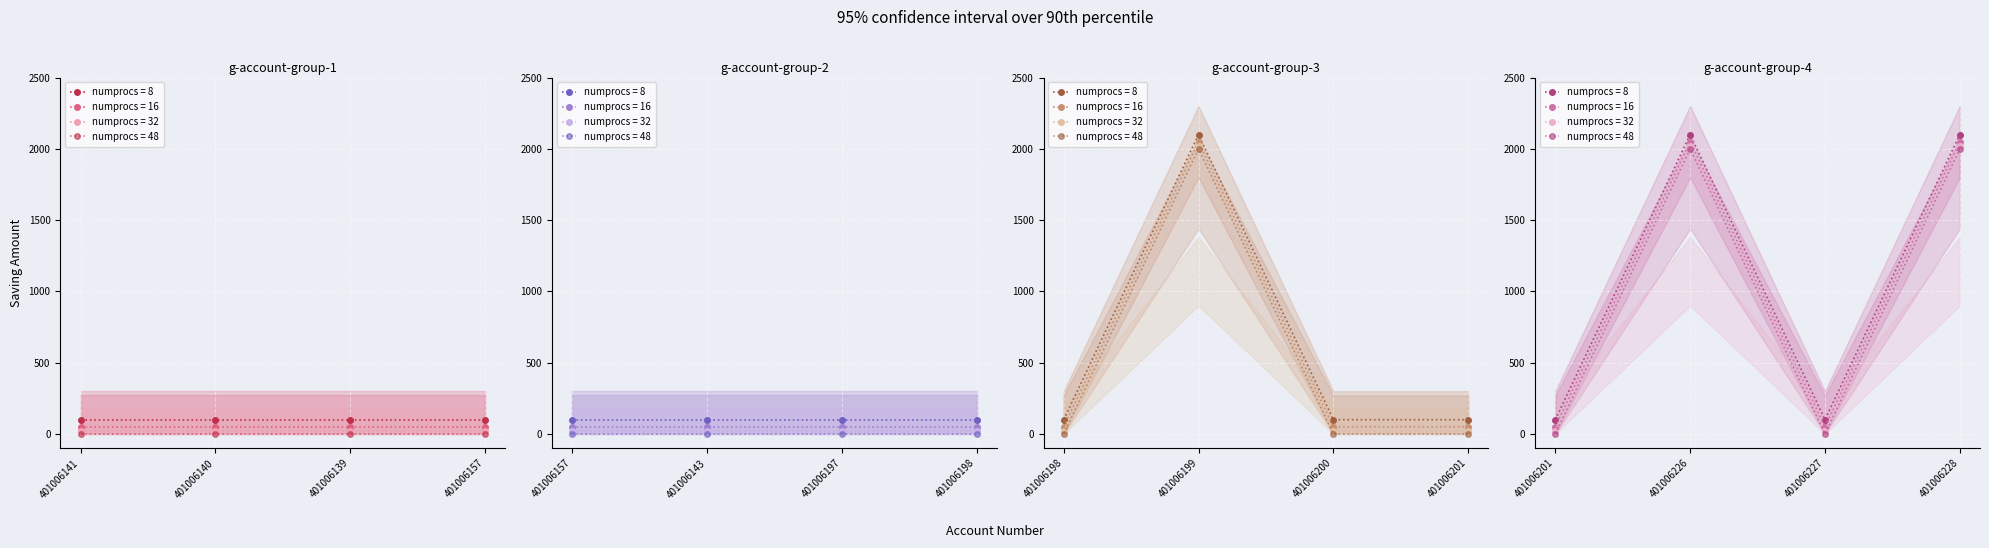

The value at 401006139 is -760. True or false?

False